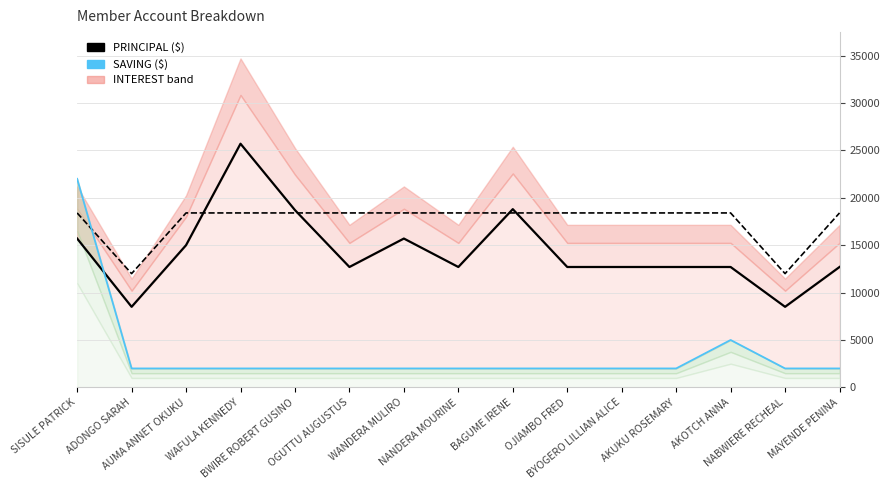

Where is the first local maximum for PRINCIPAL line?

WAFULA KENNEDY